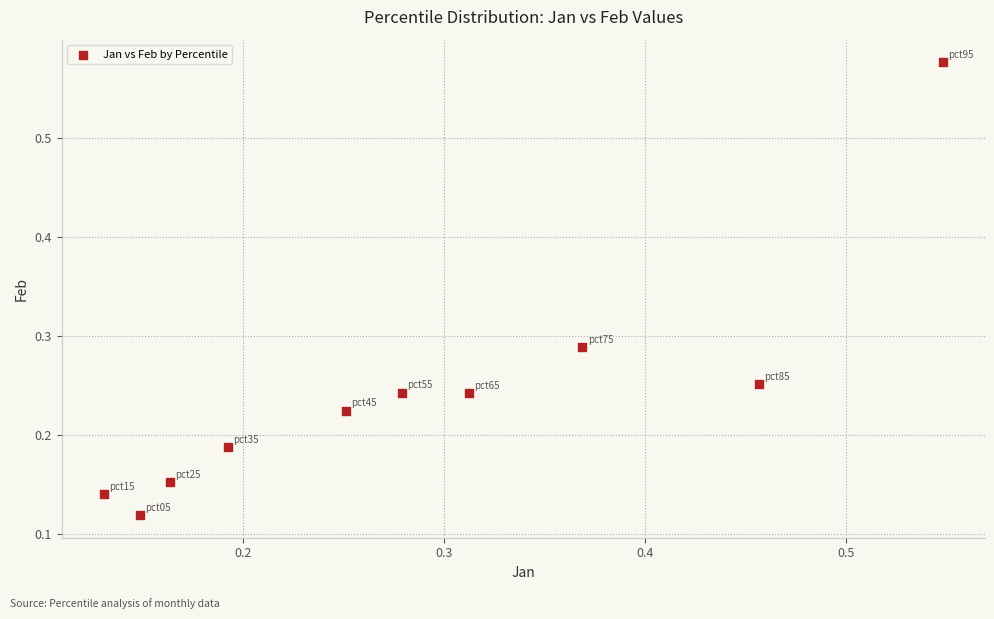

What is the range of Y values (max minus min)?

0.5